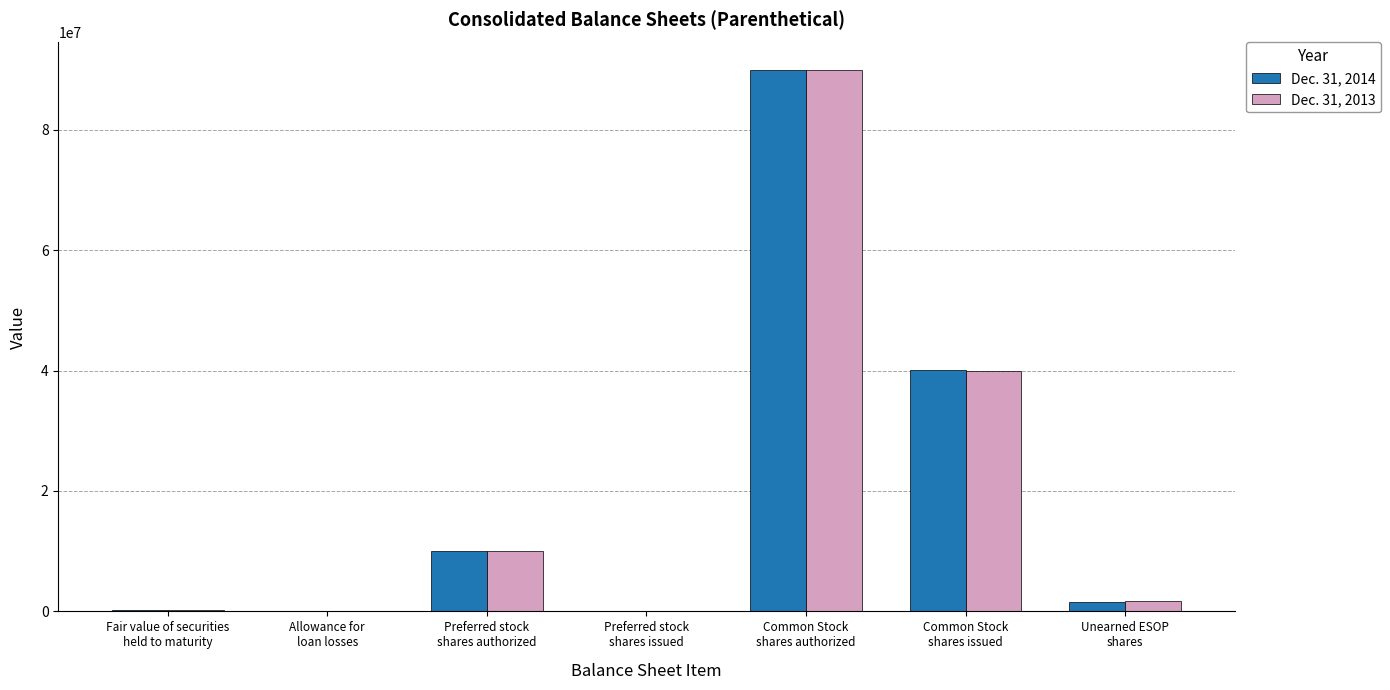

Is it true that Dec. 31, 2014 equals 0 at Preferred stock
shares issued?

True